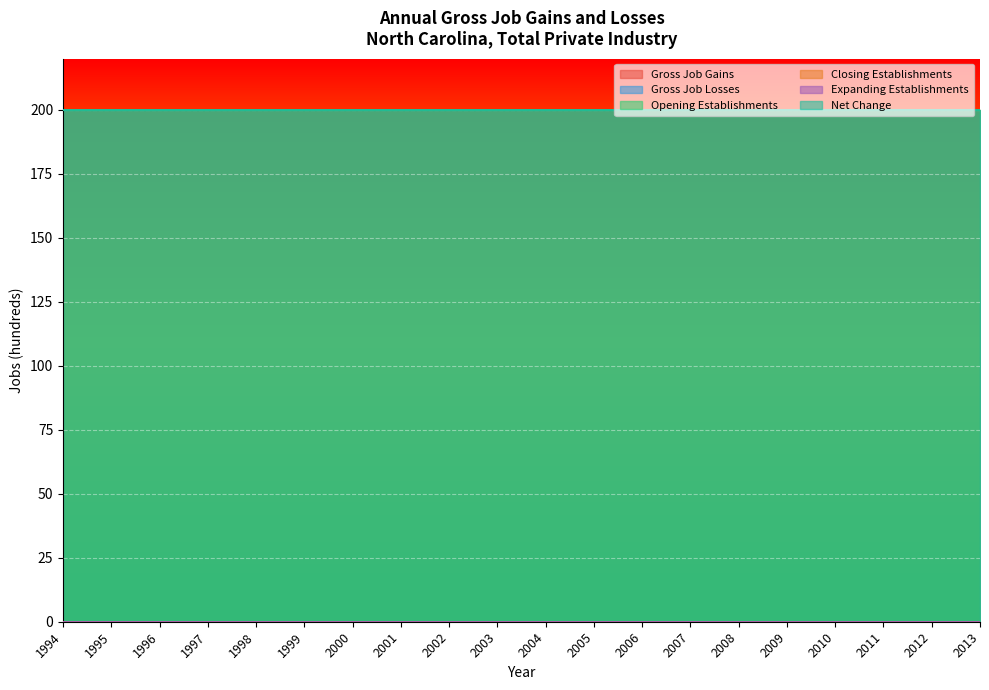

What are all the series names shown in the legend?

Gross Job Gains, Gross Job Losses, Opening Establishments, Closing Establishments, Expanding Establishments, Net Change